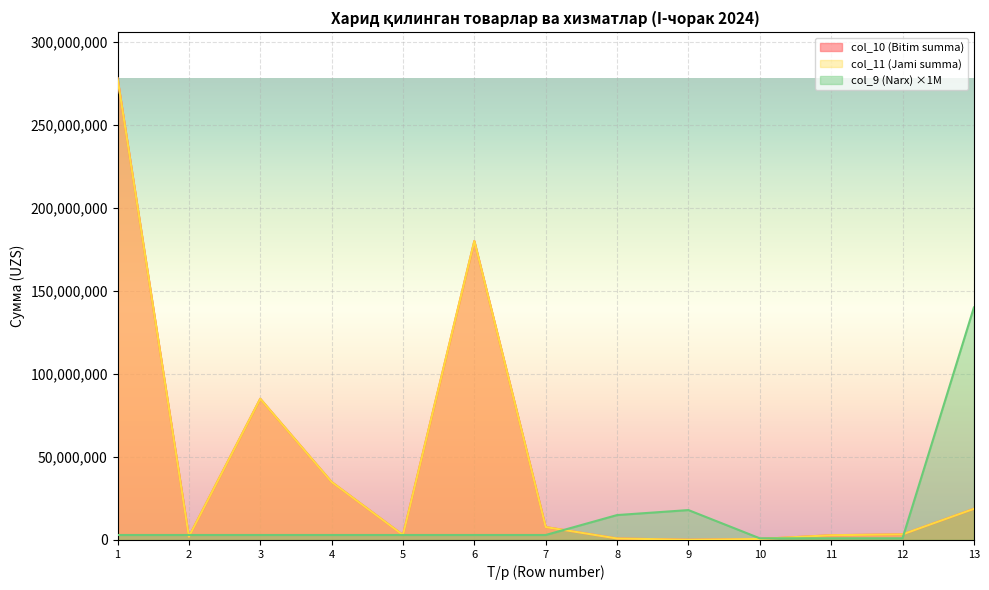

List the labels in order of col_11 (Jami summa) value, largest first.

1, 6, 3, 4, 13, 7, 12, 5, 11, 2, 8, 10, 9